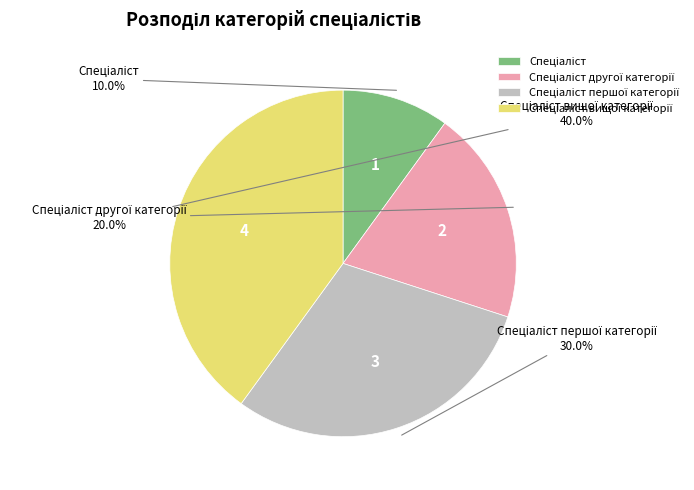

Is there a majority slice in this chart?

No